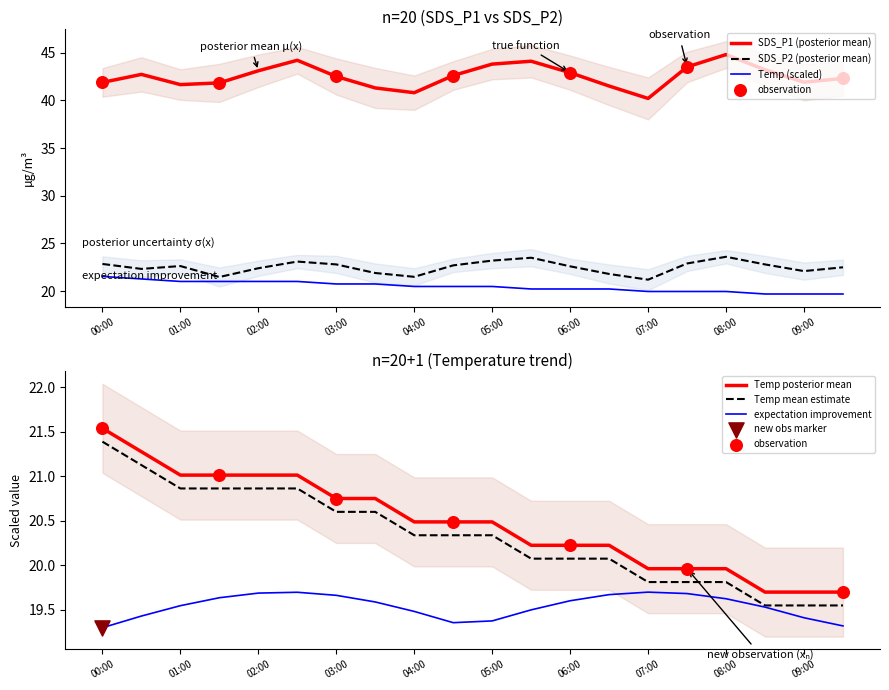

At which category is the sum across all series the highest?

08:00